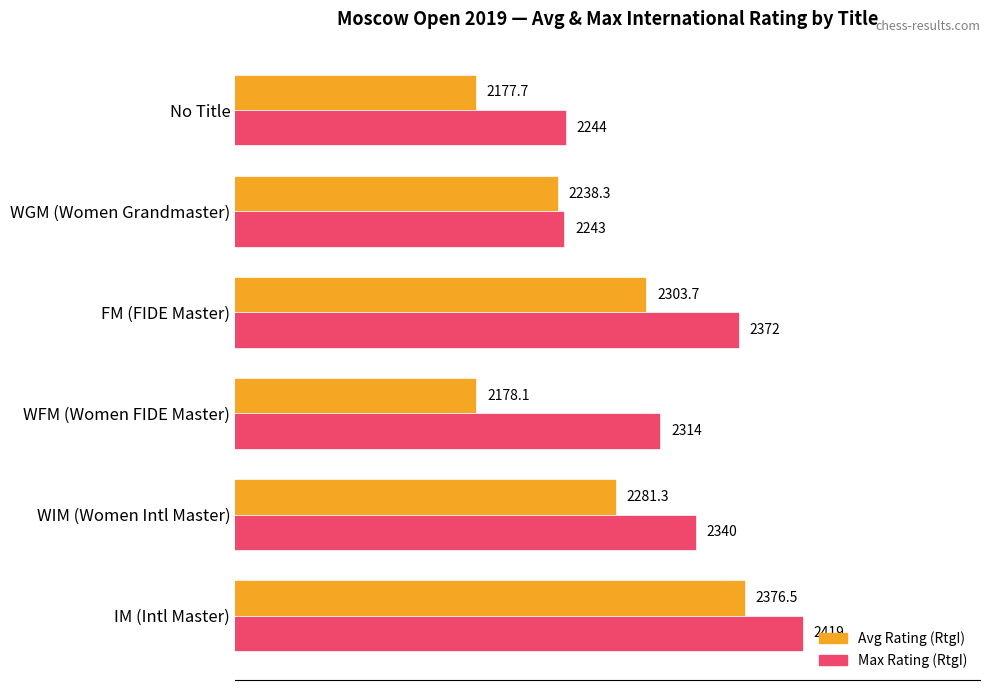

Which series changed the most between IM (Intl Master) and WGM (Women Grandmaster)?

Max Rating (RtgI)